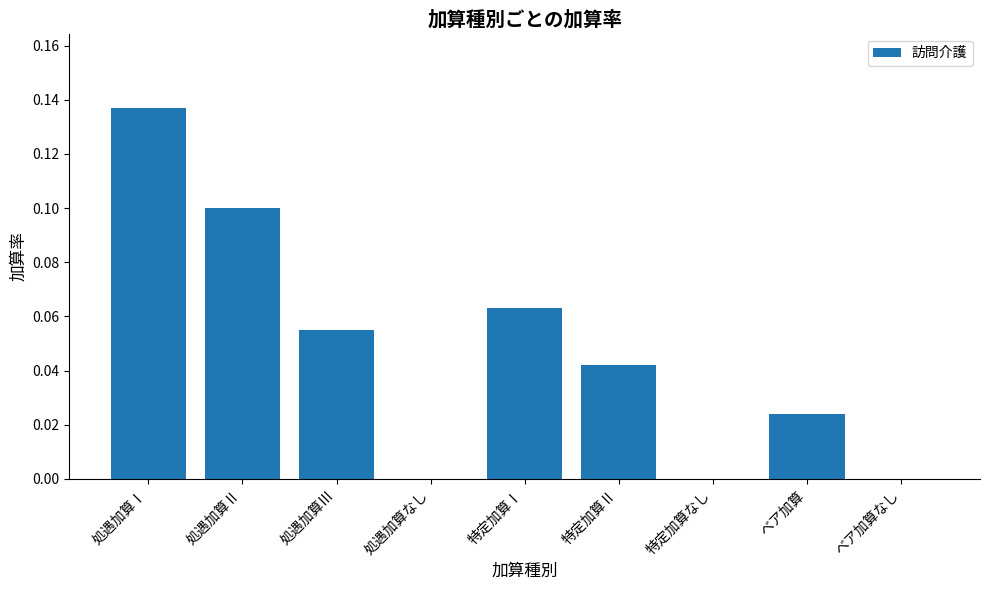

Which has a higher value, 処遇加算Ⅰ or 処遇加算Ⅲ?

処遇加算Ⅰ